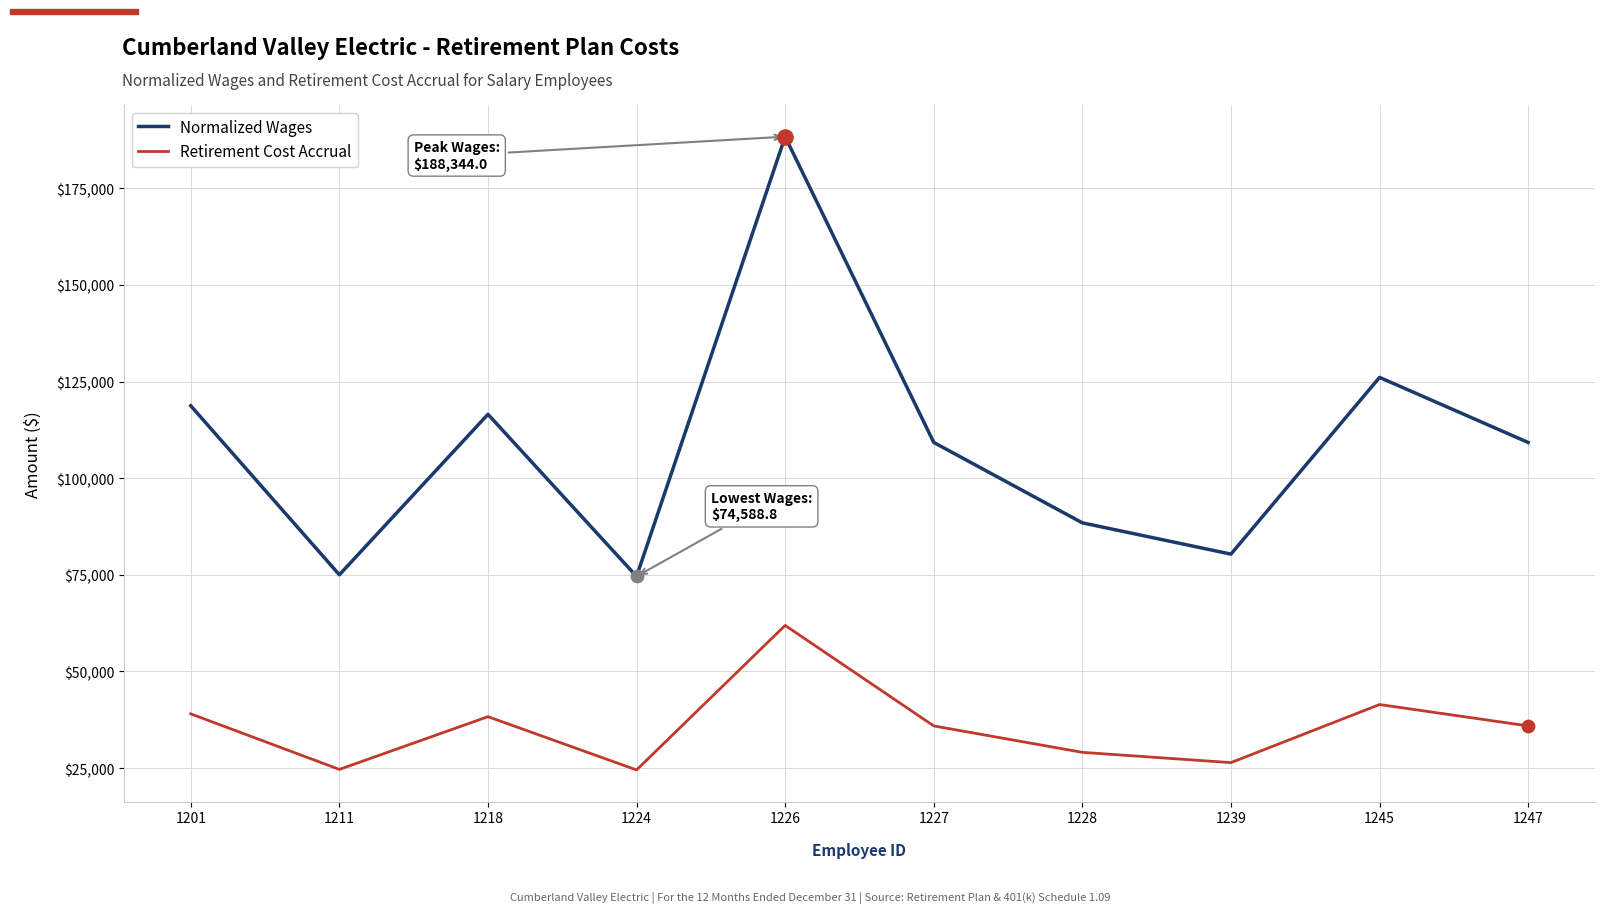

Between 1226 and 1247, which series saw the biggest shift?

Normalized Wages